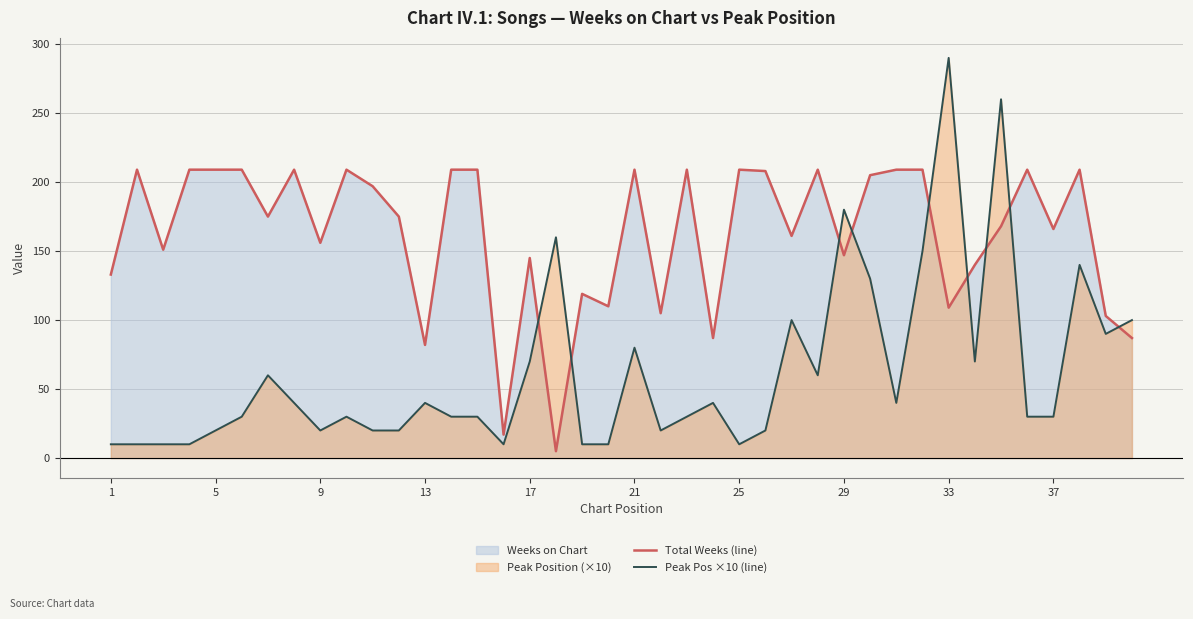

In Total Weeks (line), how many points are higher than both neighbors (excluding endpoints)?

11